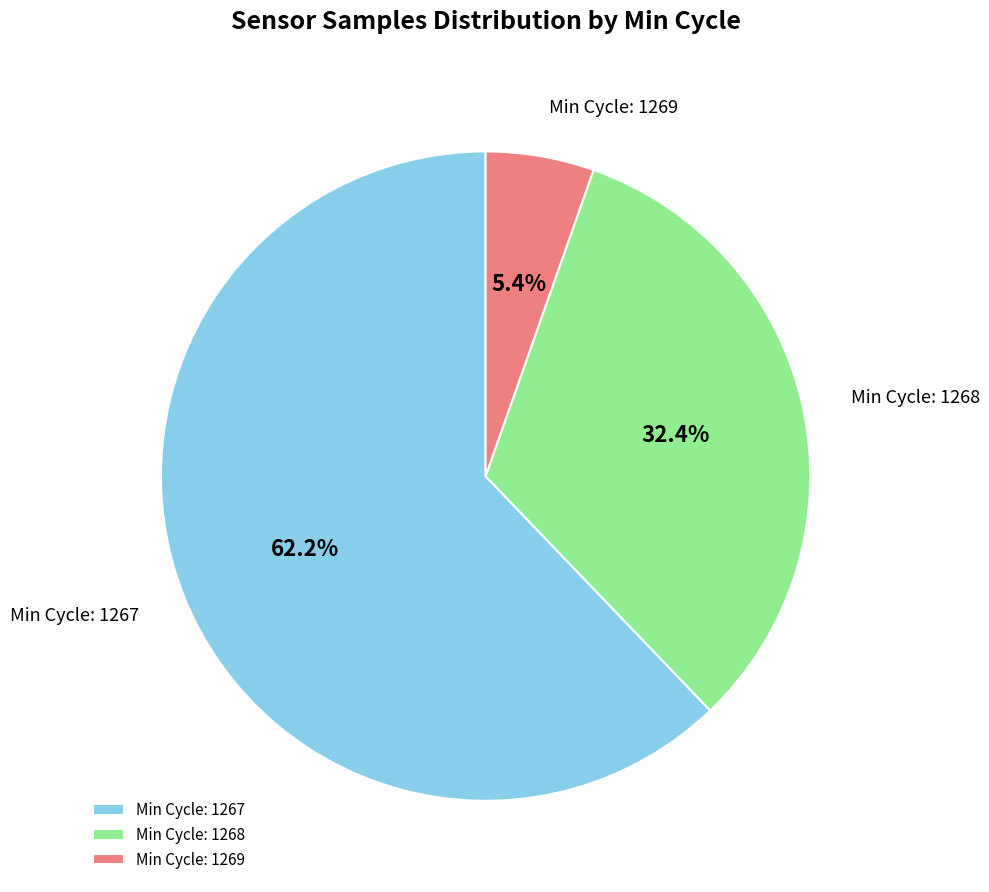

What percentage do Min Cycle: 1267 and Min Cycle: 1268 together represent?

94.6%